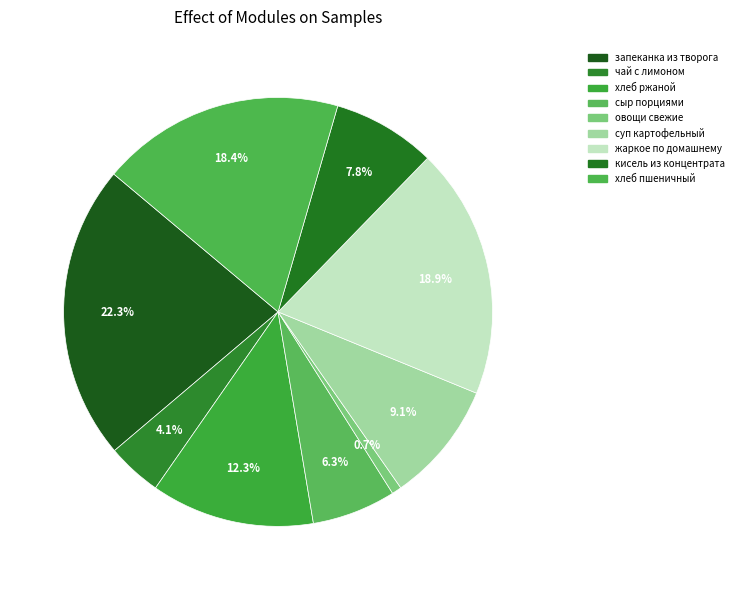

Between сыр порциями and кисель из концентрата, which is larger?

кисель из концентрата